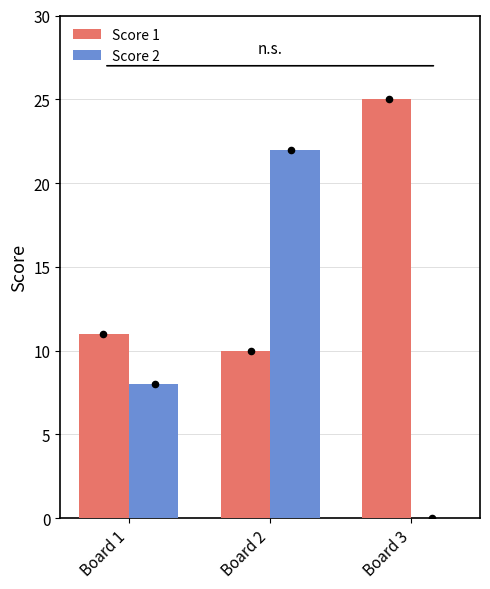

Which series has the widest spread of Y values?

Score 2